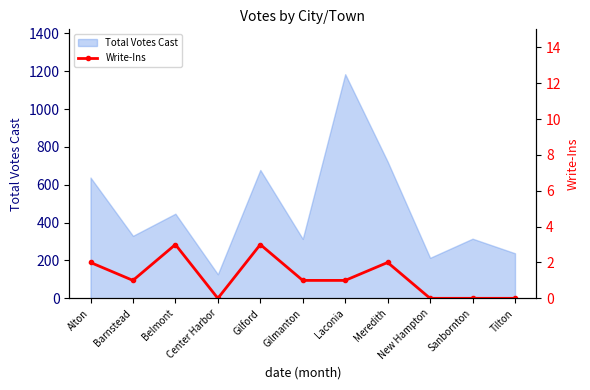

Is it true that Total Votes Cast equals 678 at Gilford?

True